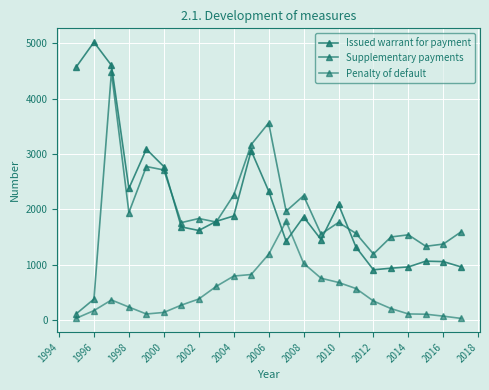

Rank the series by their maximum value, from lowest to highest.

Penalty of default, Supplementary payments, Issued warrant for payment